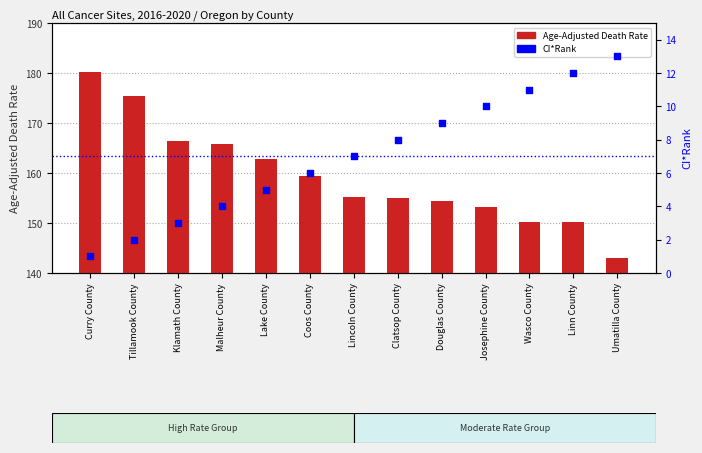

Which series has the largest total across all categories?

Age-Adjusted Death Rate